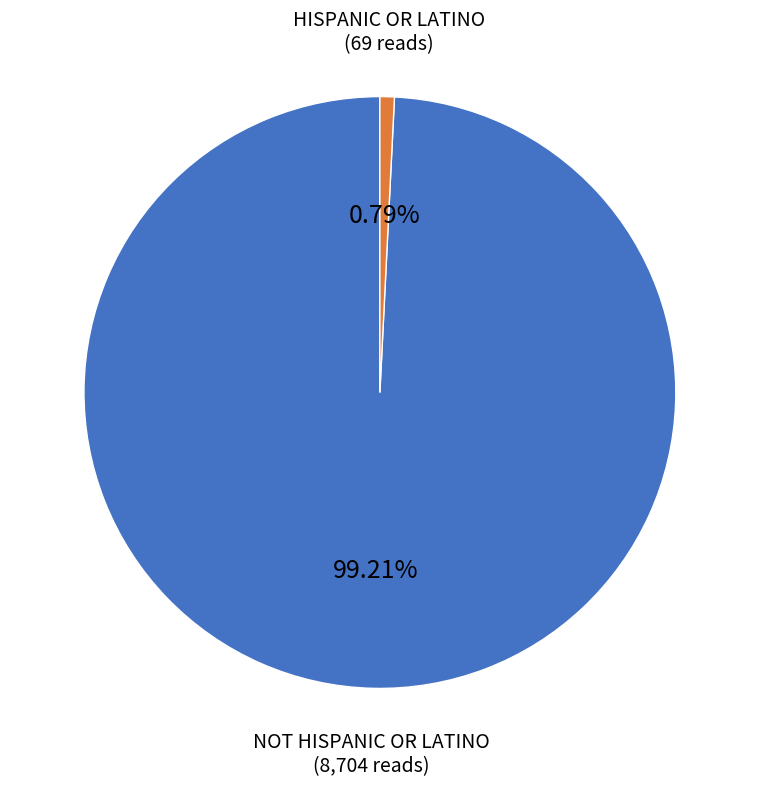

To the nearest percent, what is the difference between the largest and smallest slice percentages?

98%